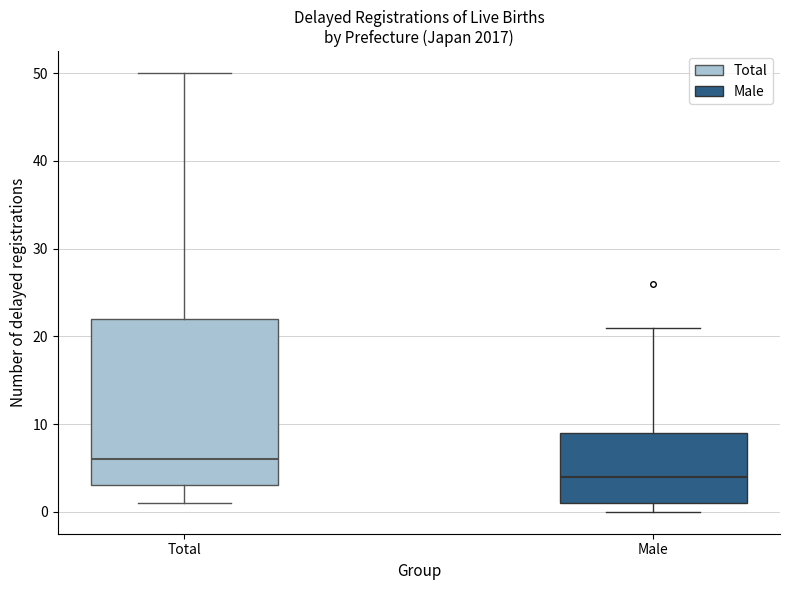

Where is the upper edge of the box for Male on the y-axis? The values are not printed on the chart, so give them approximately, as read against the axis.

9